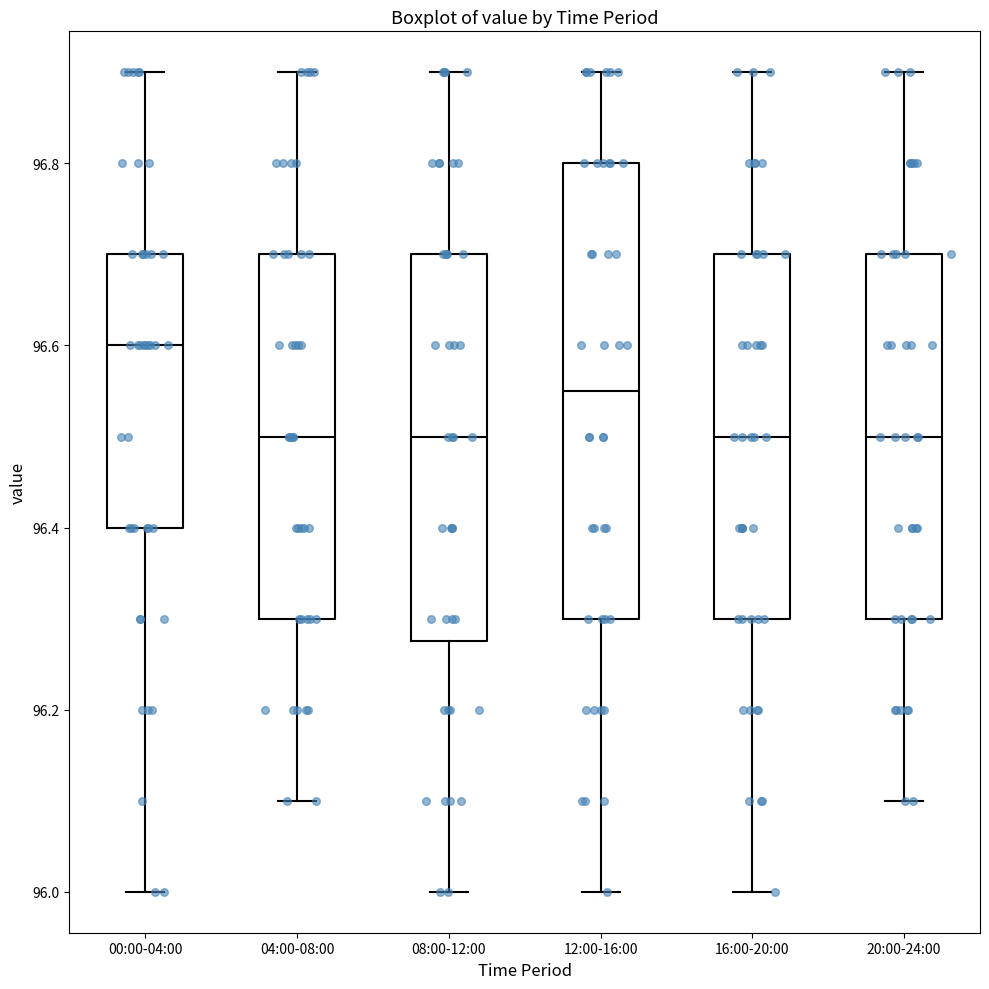

Comparing the boxes themselves (not the whiskers), which one is the tallest?

12:00-16:00